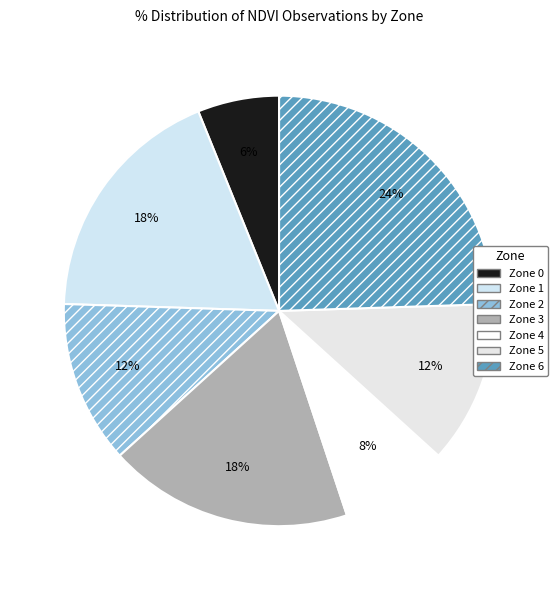

Rank the categories by value from highest to lowest.

Zone 6, Zone 1, Zone 3, Zone 2, Zone 5, Zone 4, Zone 0